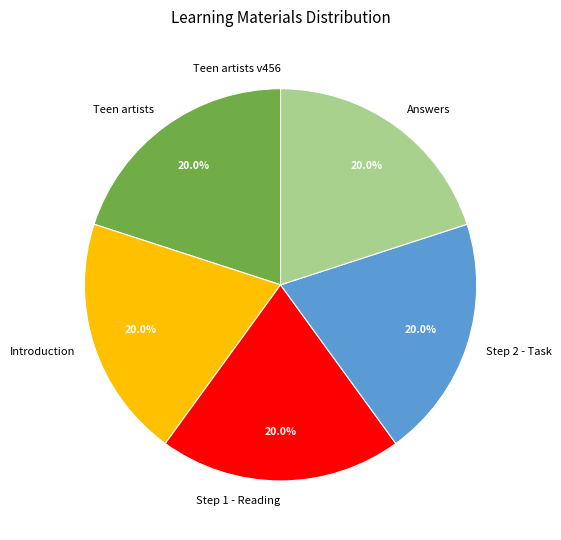

Is there a majority slice in this chart?

No